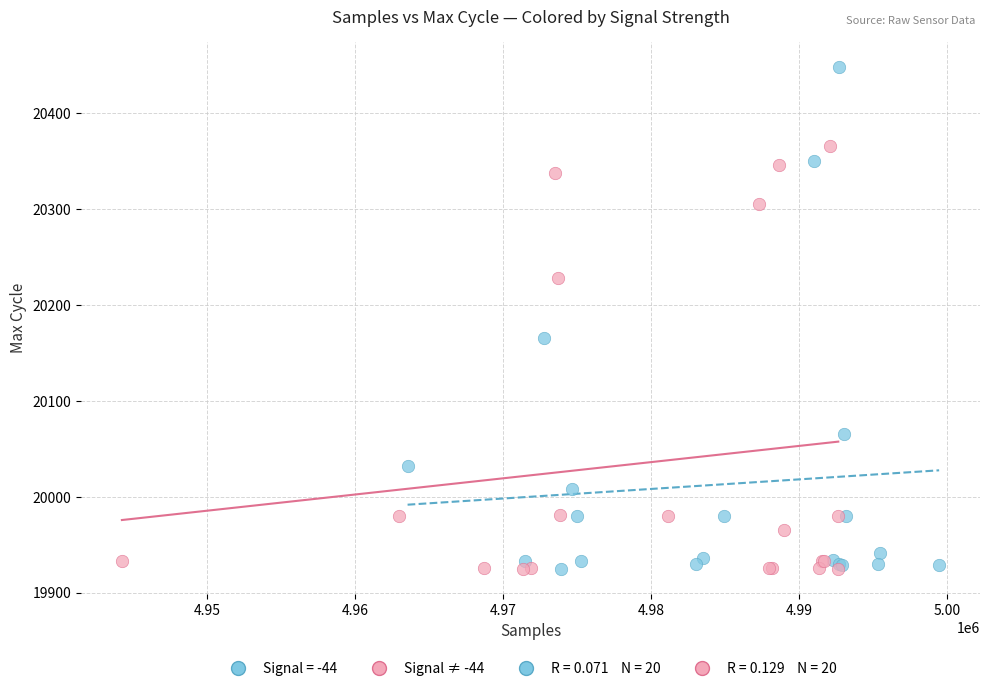

Which series reaches the maximum Y coordinate?

Signal = -44